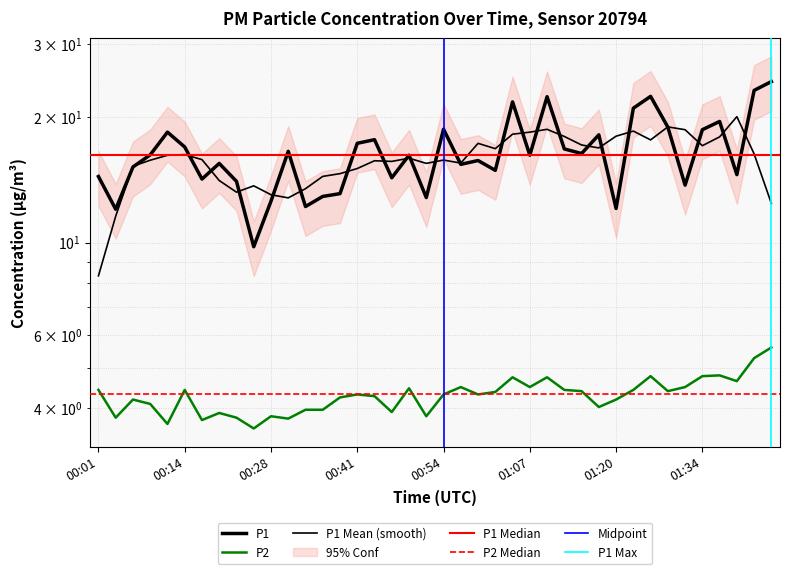

Which series changed the most between 00:12 and 01:10?

P1